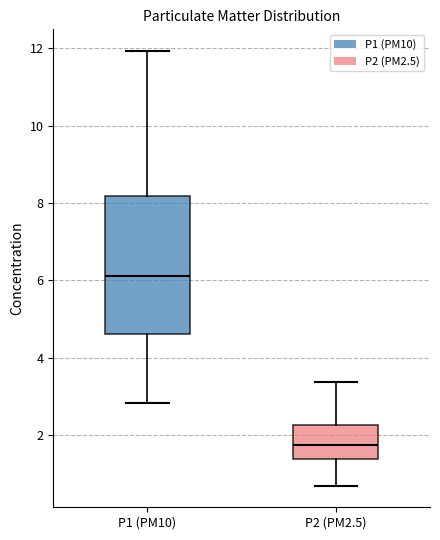

Reading left to right, read every box against the y-axis: the position of its median line, the range the box covers, and the ends of its whiskers. The values are not printed on the chart, so give them approximately, as read against the axis.

P1 (PM10): median 6.2, box 4.6 to 8.2, whiskers 2.8 to 12.0
P2 (PM2.5): median 1.8, box 1.4 to 2.2, whiskers 0.8 to 3.4